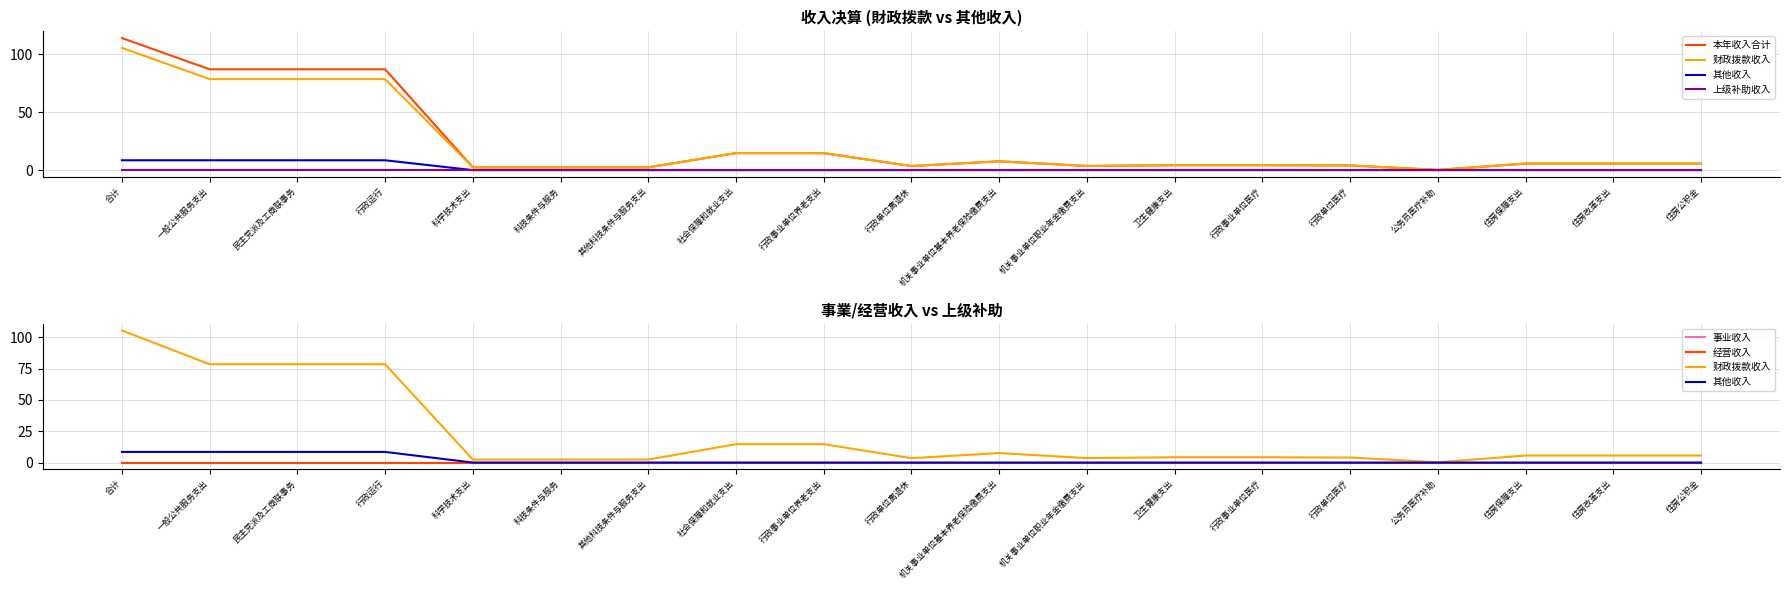

What is the label of the 7th point from the right?

卫生健康支出